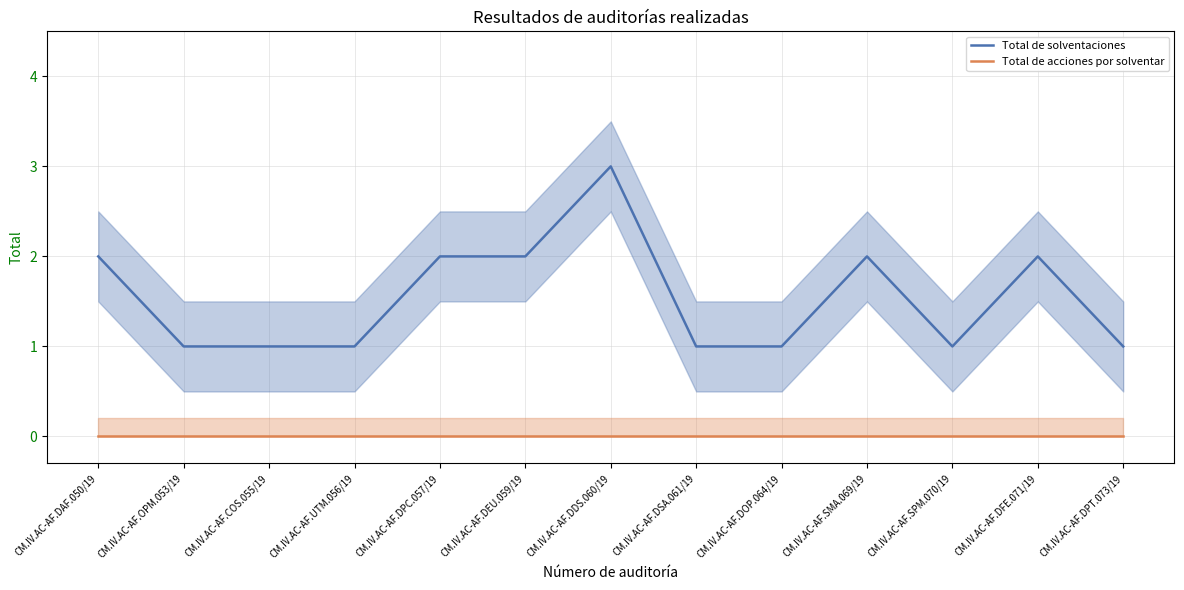

Between CM.IV.AC-AF.DFE.071/19 and CM.IV.AC-AF.DDS.060/19, which is larger?

CM.IV.AC-AF.DDS.060/19